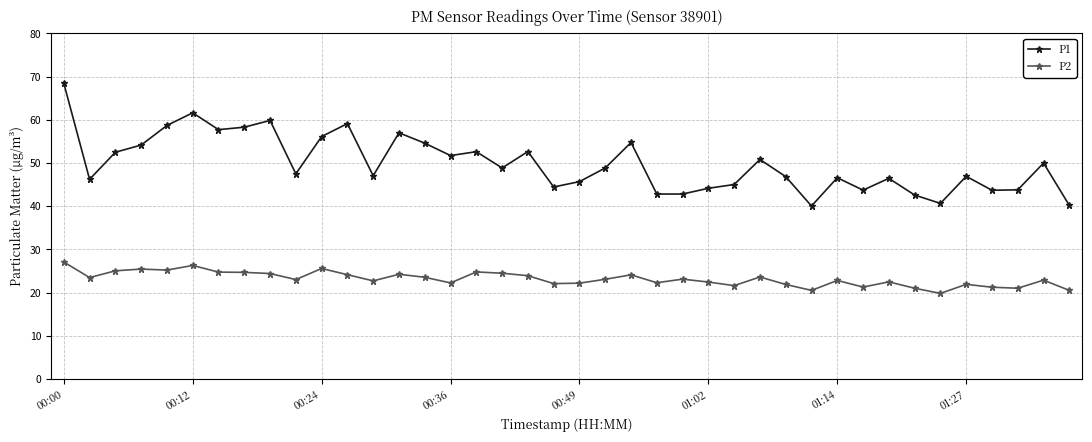

What is the lowest value of the P2 series?

19.8